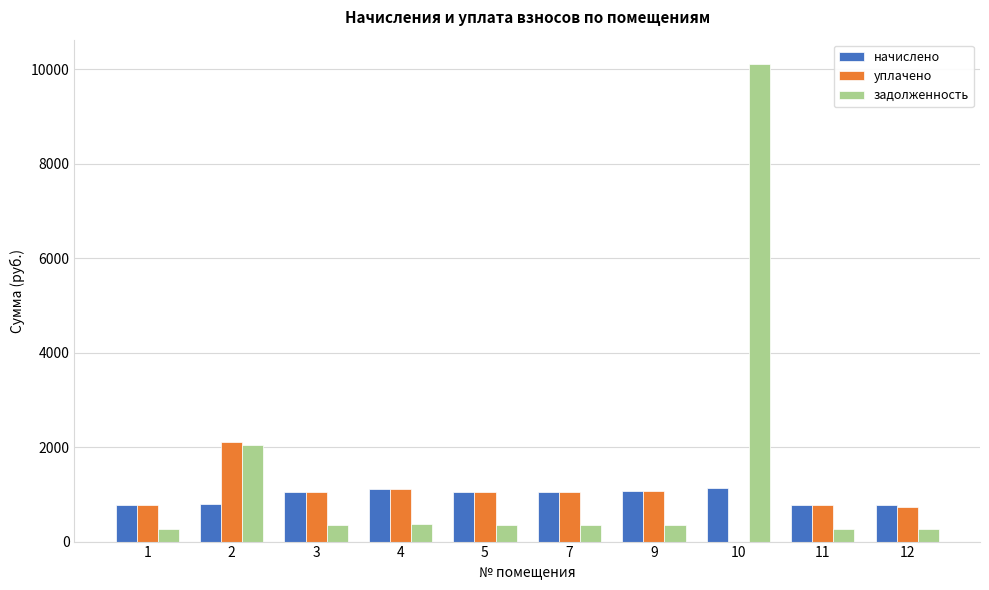

What is the total value across all series at 4?

2580.9